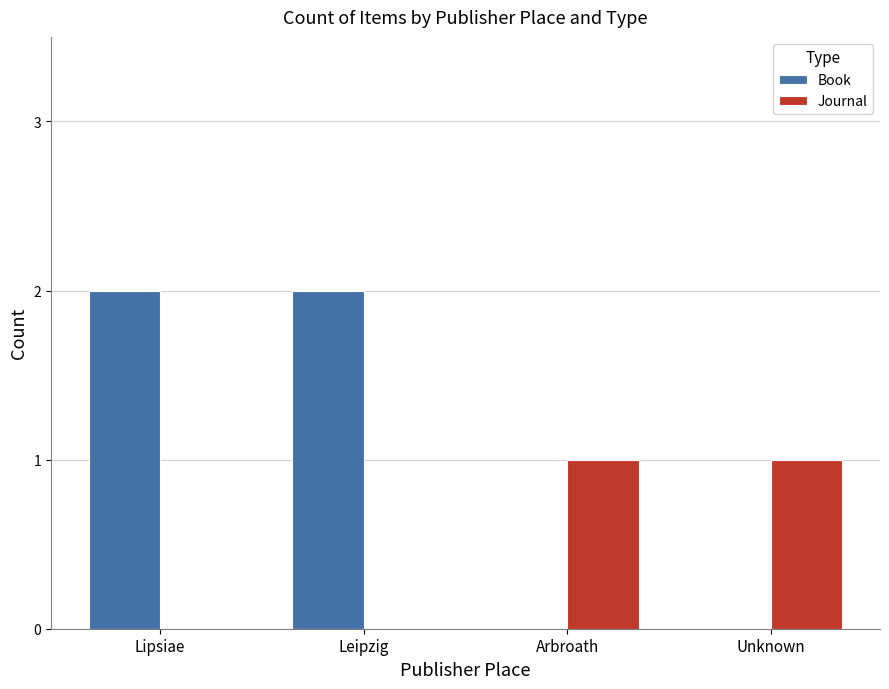

How many groups of bars are there?

4